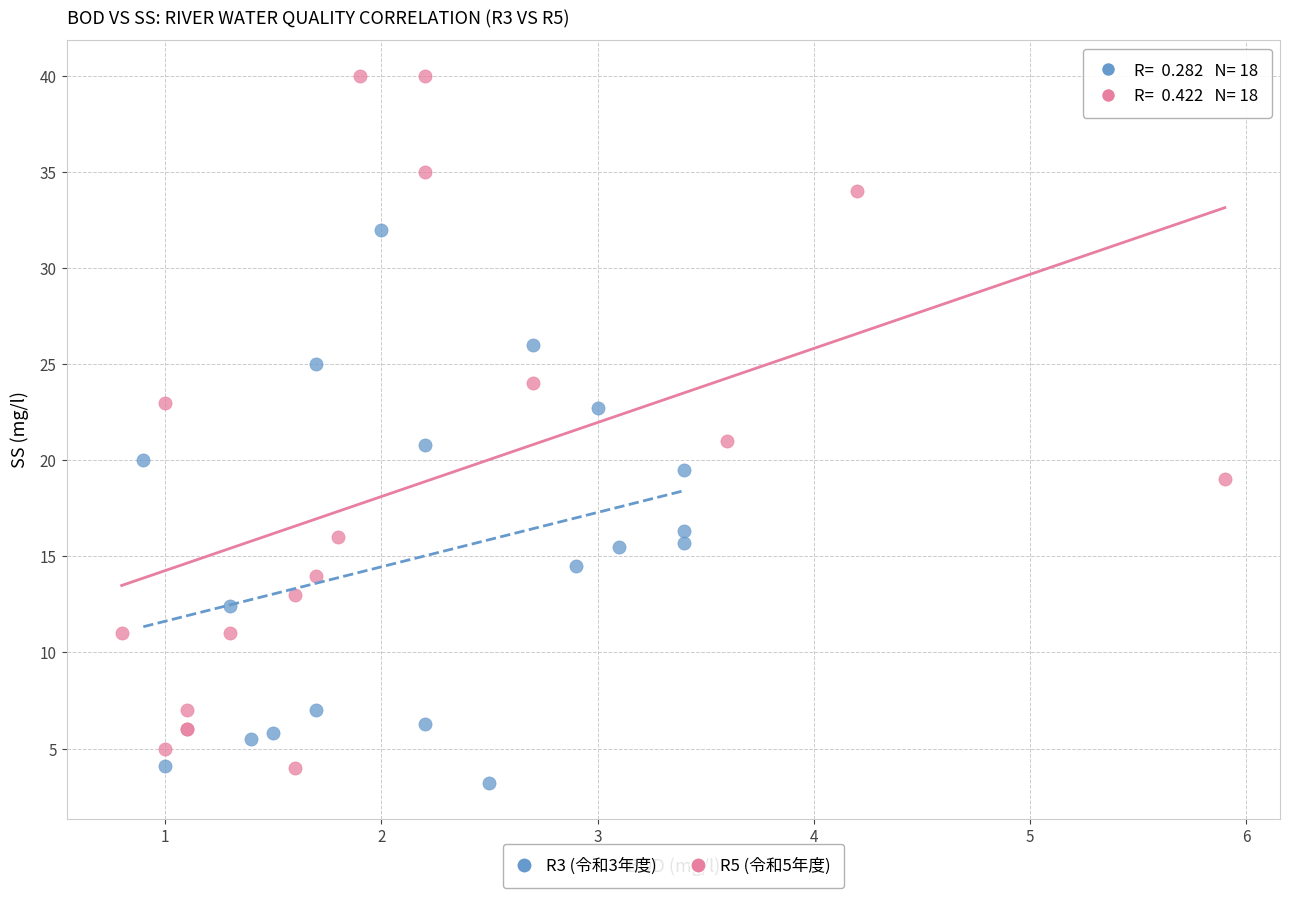

Which series reaches the maximum Y coordinate?

R5 (令和5年度)